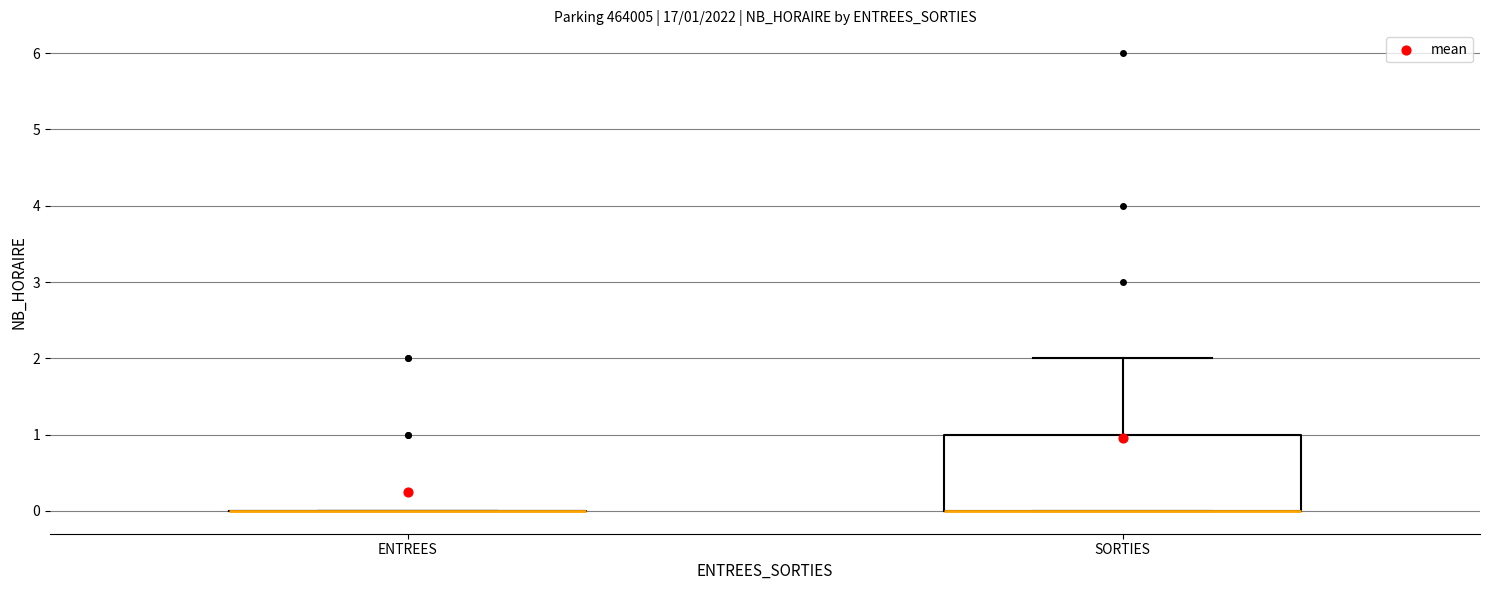

Comparing the boxes themselves (not the whiskers), which one is the tallest?

SORTIES